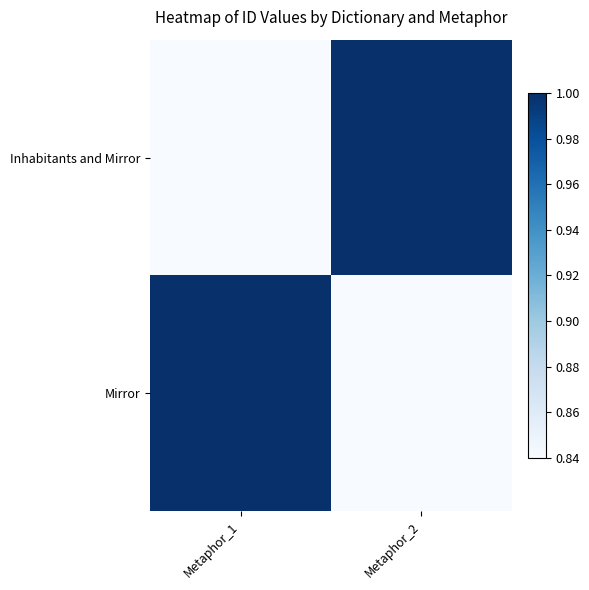

Reading left to right, list all the values displayed in this chart.

Inhabitants and Mirror: Metaphor_1=0.8	Metaphor_2=1.0
Mirror: Metaphor_1=1.0	Metaphor_2=0.8